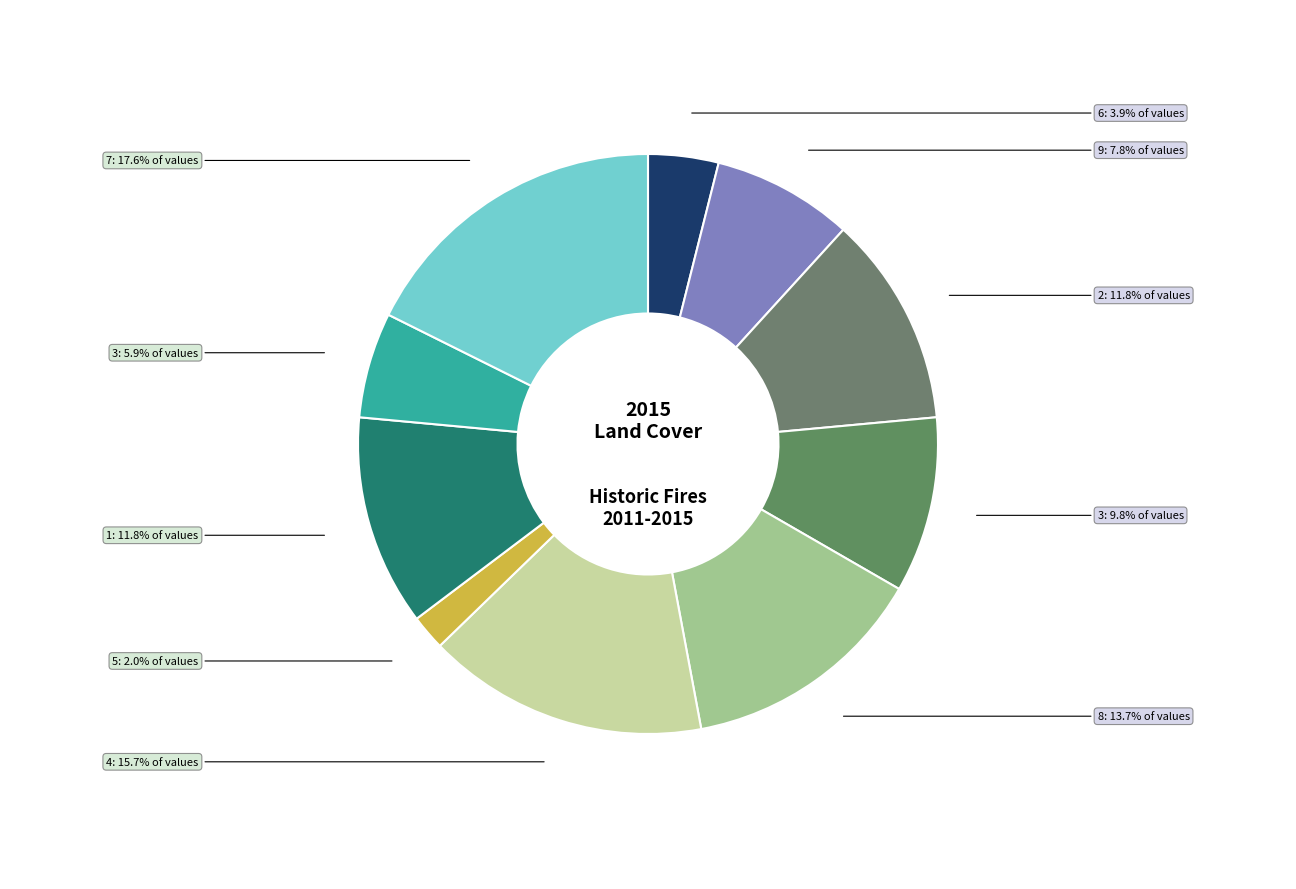

How many slices are in this pie chart?

10